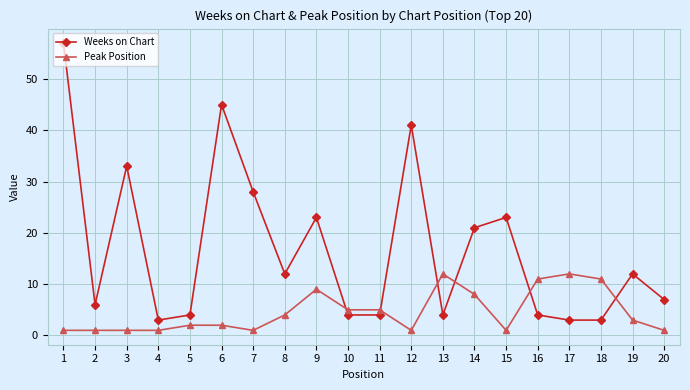

What is the total value across all series at 18?

14